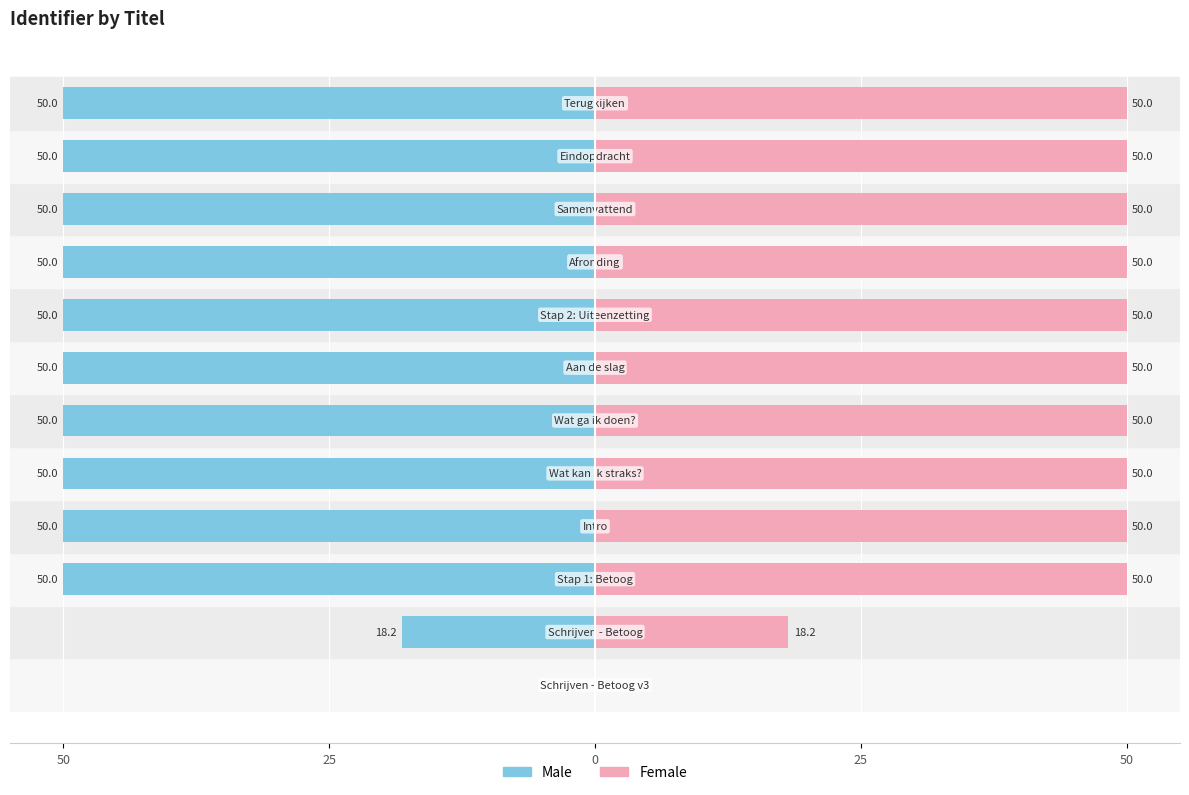

What is the highest value of the Female series?

50.0